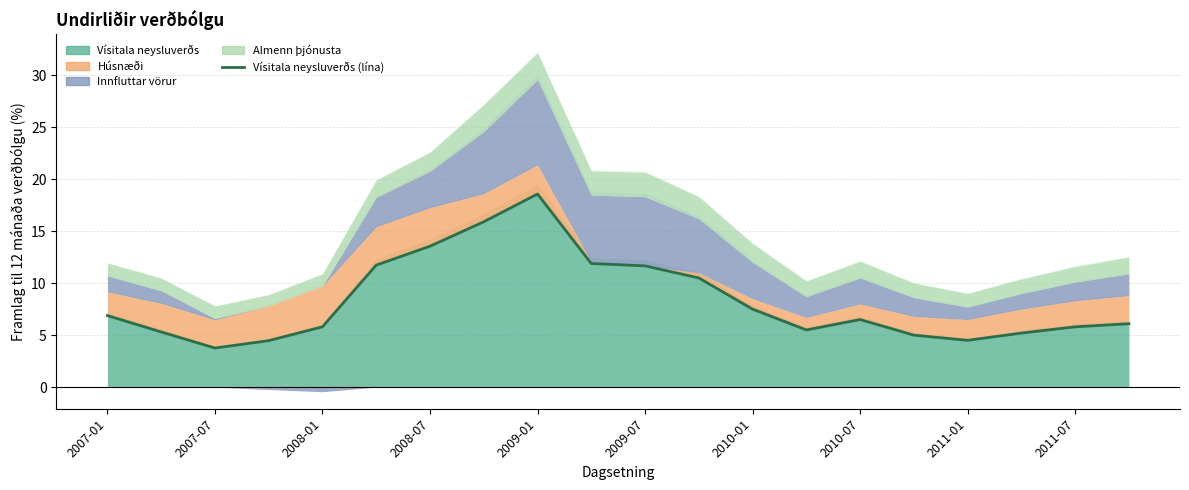

Is it true that the value at 2011-01 is 4.5?

True